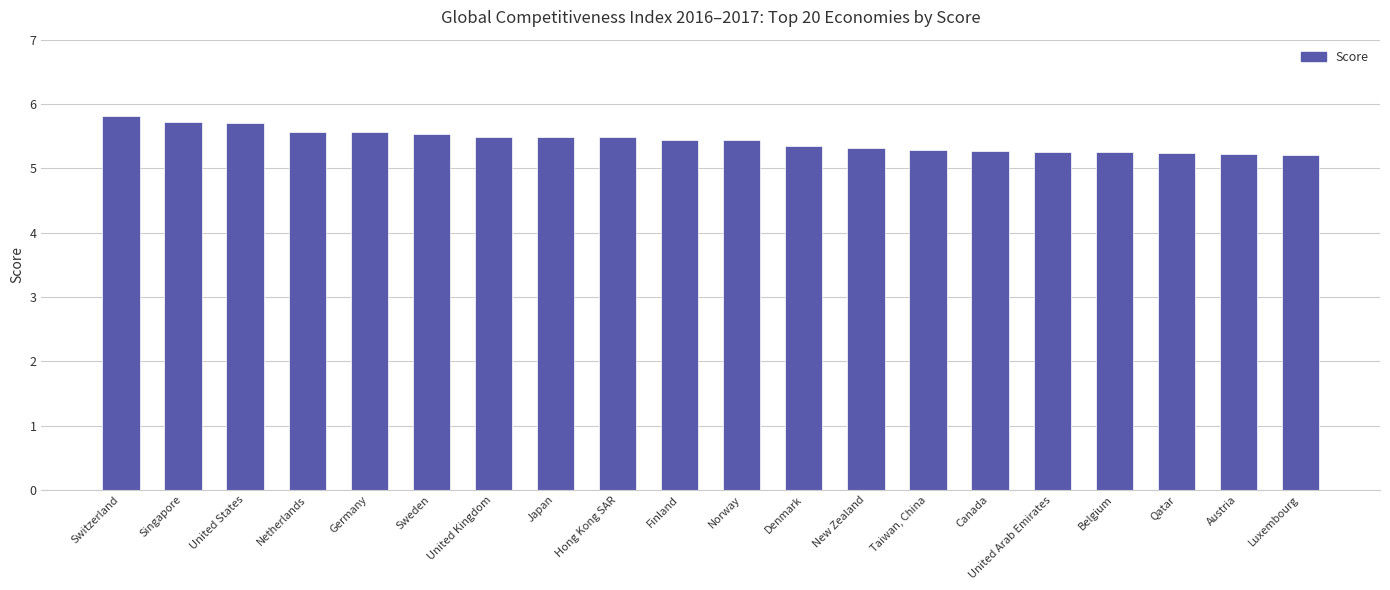

At which category does the chart reach its peak across all series?

Switzerland